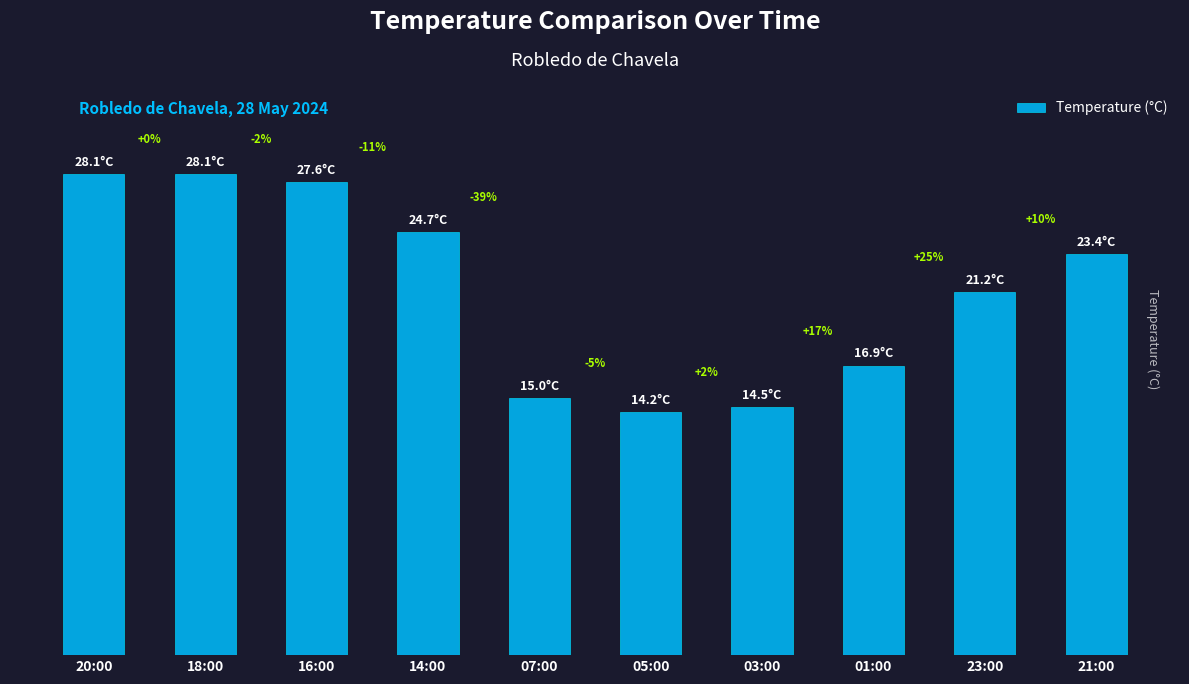

Reading left to right, list all the values displayed in this chart.

20:00=28.1	18:00=28.1	16:00=27.6	14:00=24.7	07:00=15.0	05:00=14.2	03:00=14.5	01:00=16.9	23:00=21.2	21:00=23.4